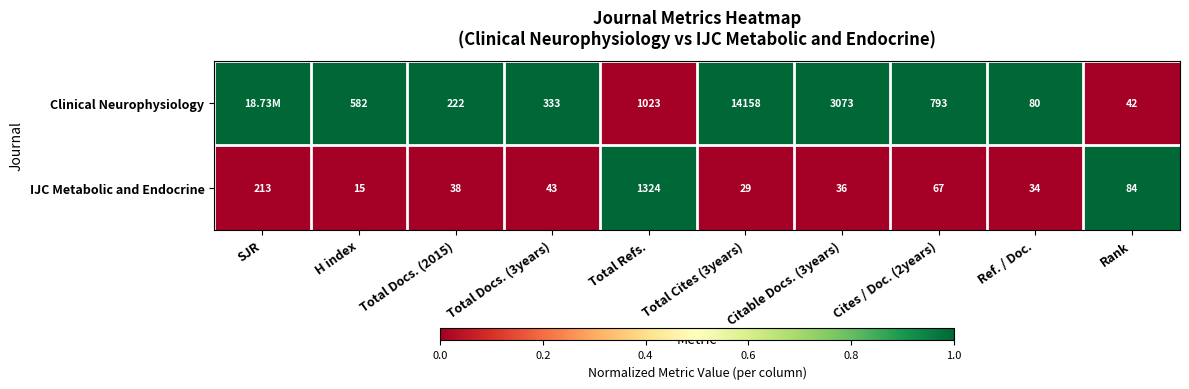

Is the value of IJC Metabolic and Endocrine at Rank greater than the value of Clinical Neurophysiology at Total Docs. (2015)?

No